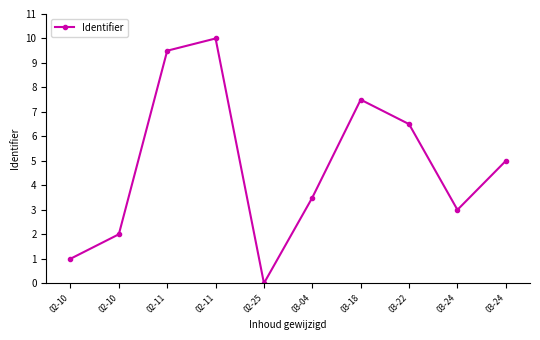

Does the chart have visible grid lines?

No